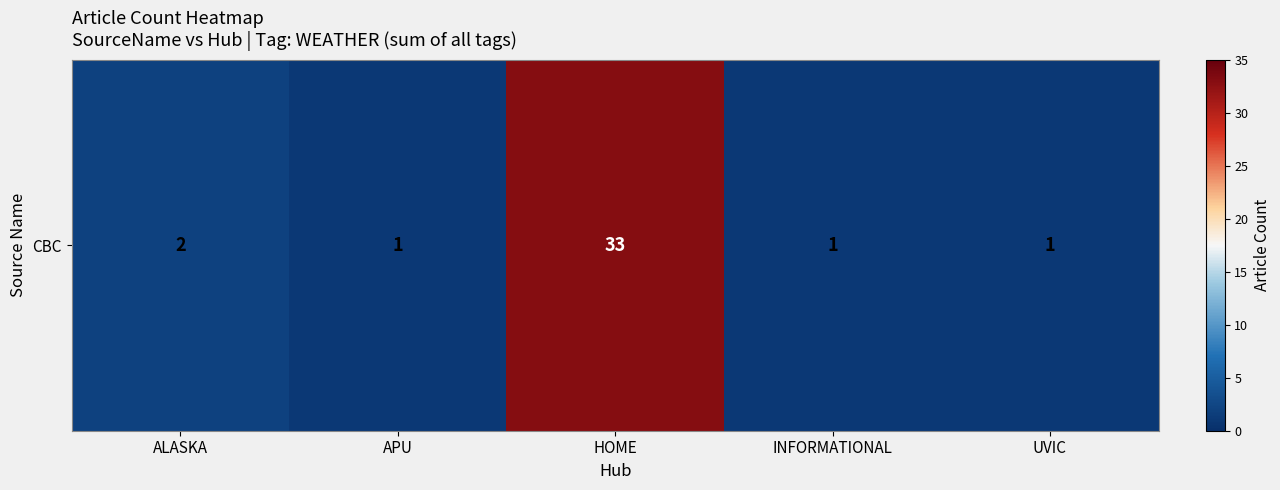

Reading right to left, list all the values displayed in this chart.

UVIC=1	INFORMATIONAL=1	HOME=33	APU=1	ALASKA=2